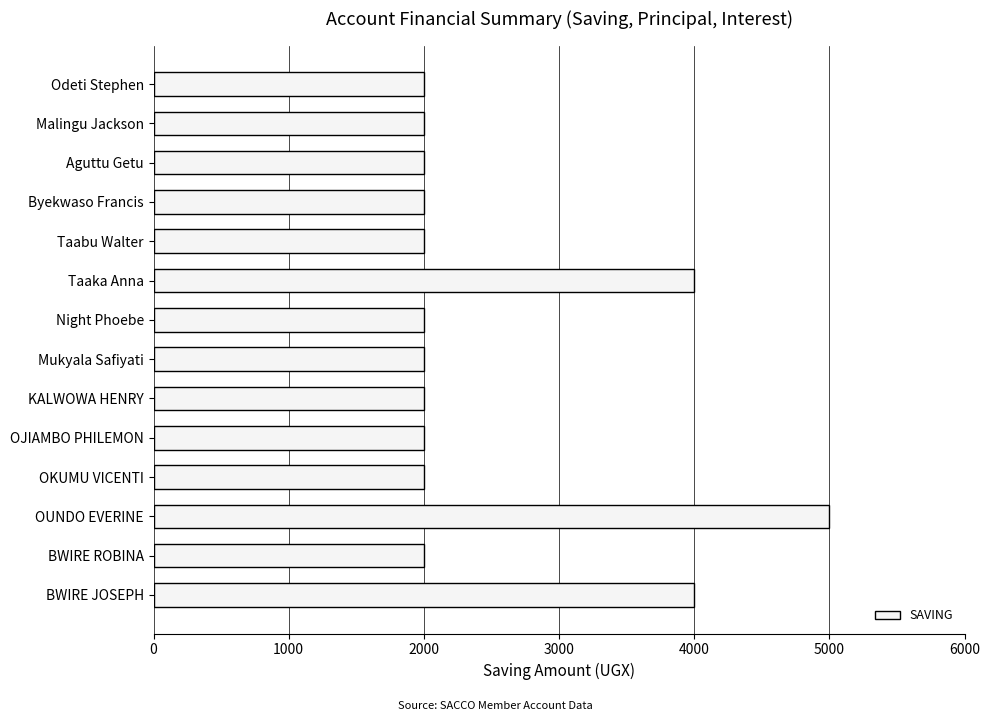

Read the value at Mukyala Safiyati.

2000